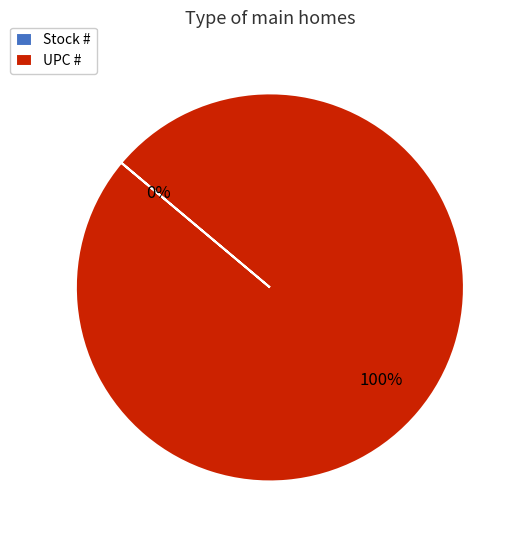

To the nearest percent, what is the difference between the largest and smallest slice percentages?

100%